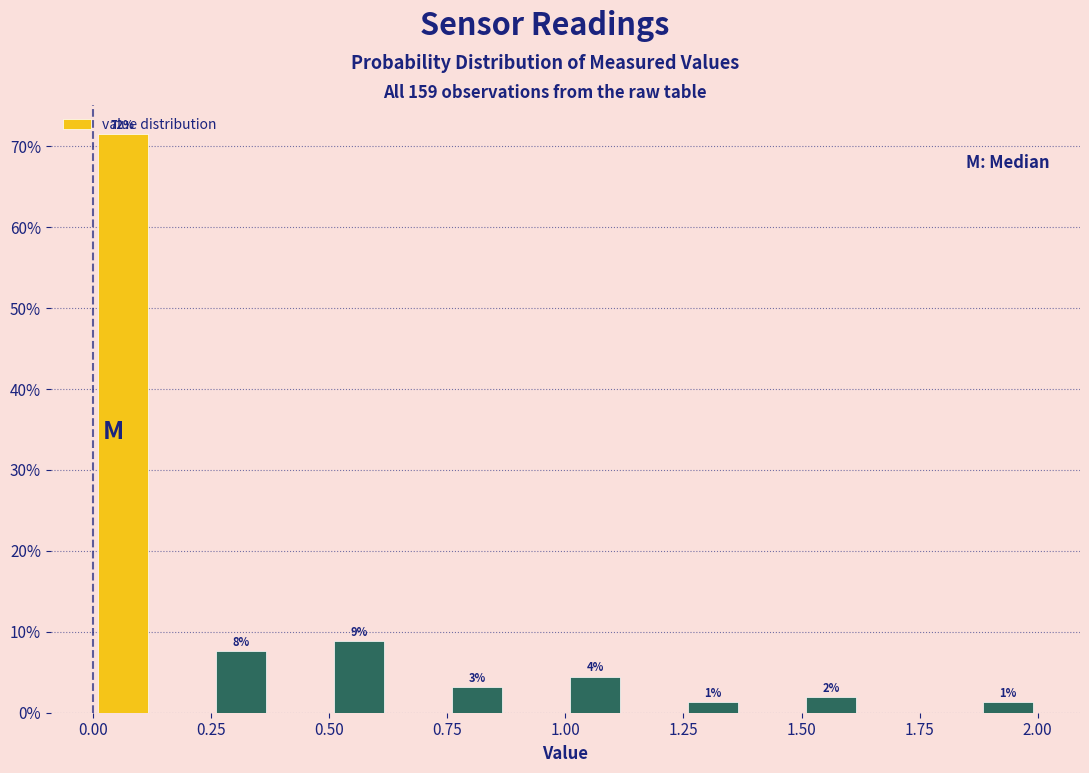

Around what value on the x-axis is the tallest bar? Give the approximate position of its centre, as read against the axis.

0.05